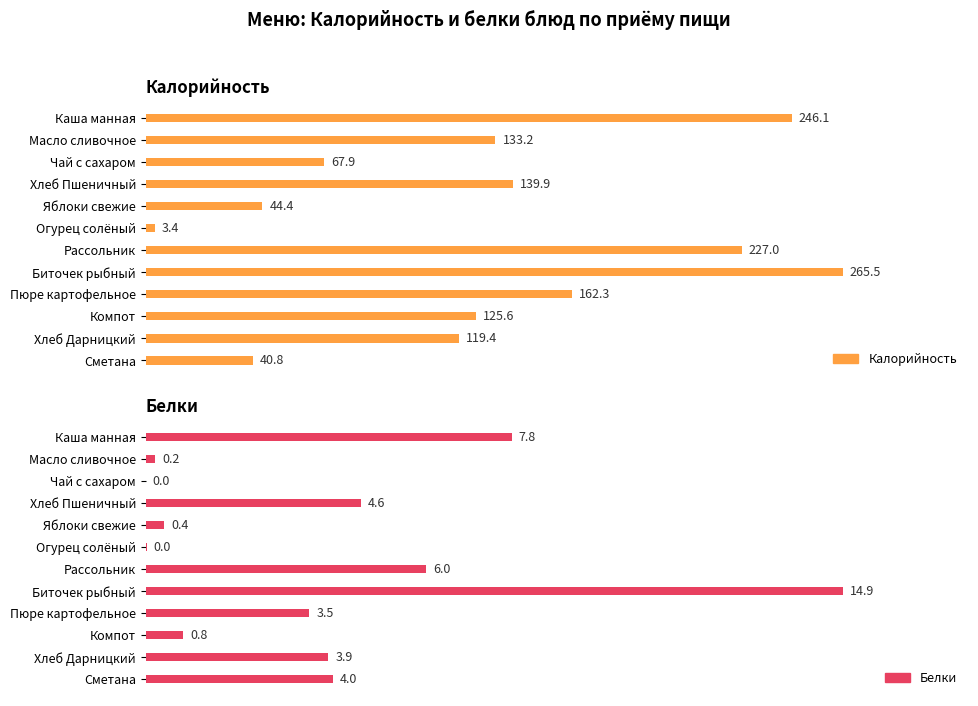

What is the value of the Белки bar at the 1st from the left?

7.8